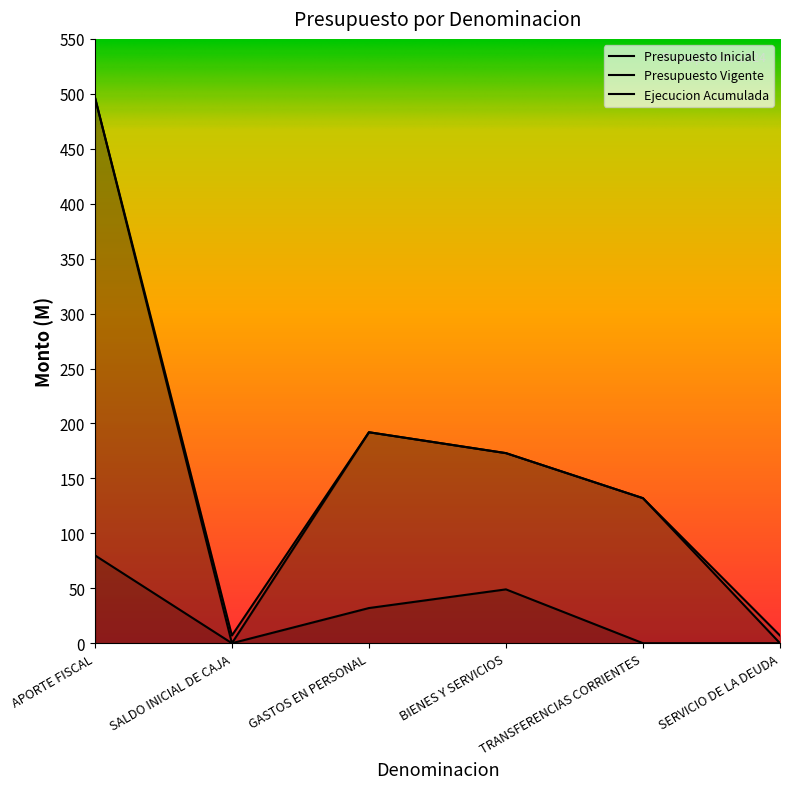

True or false: Ejecucion Acumulada and Presupuesto Inicial cross at least once.

False